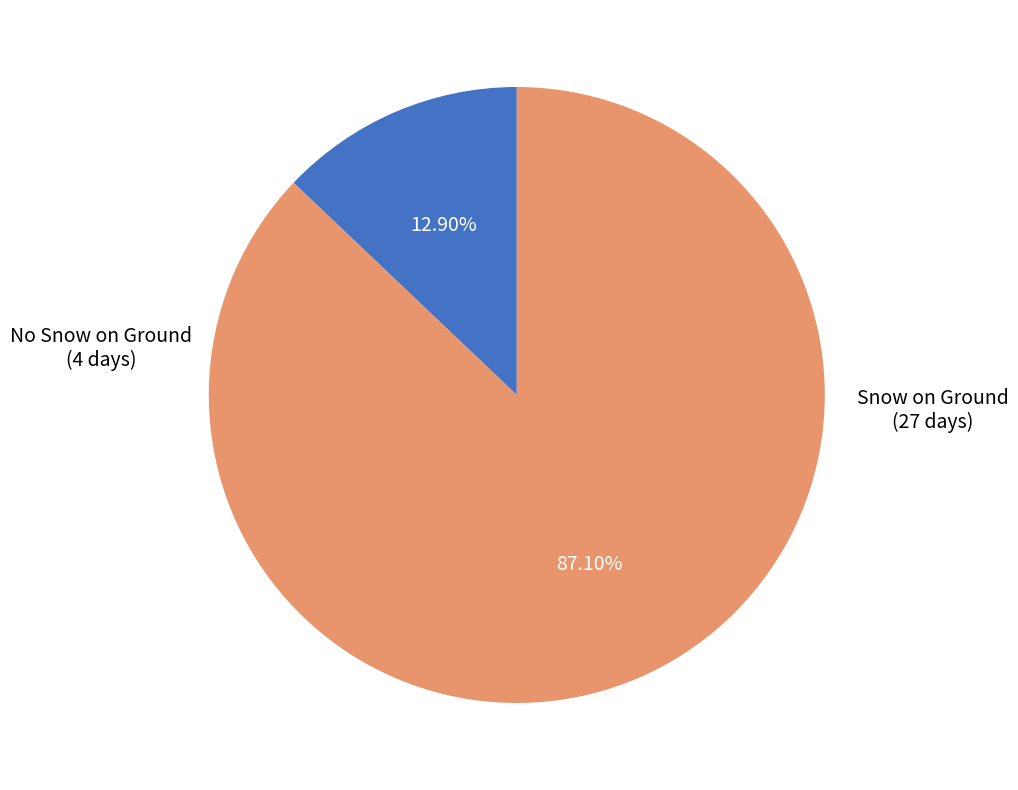

How many segments does this pie chart have?

2